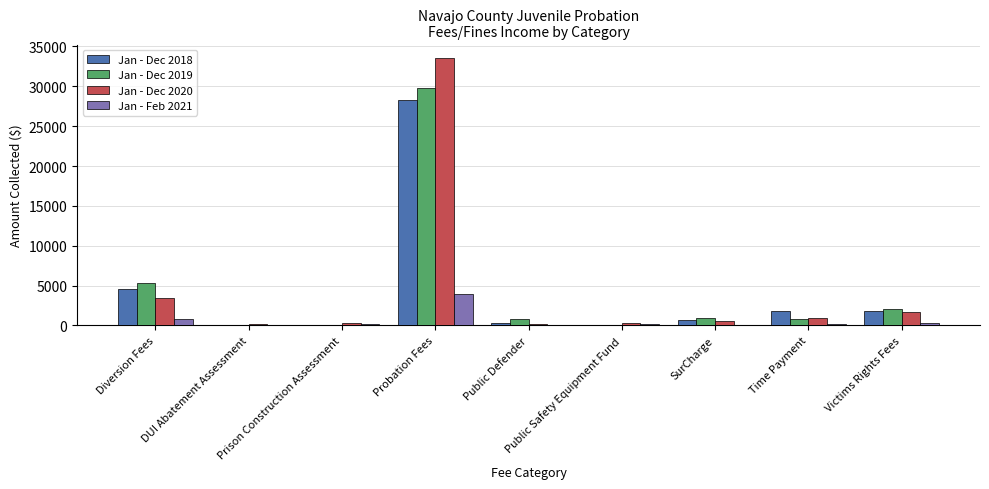

Which category has the highest value across all series?

Probation Fees